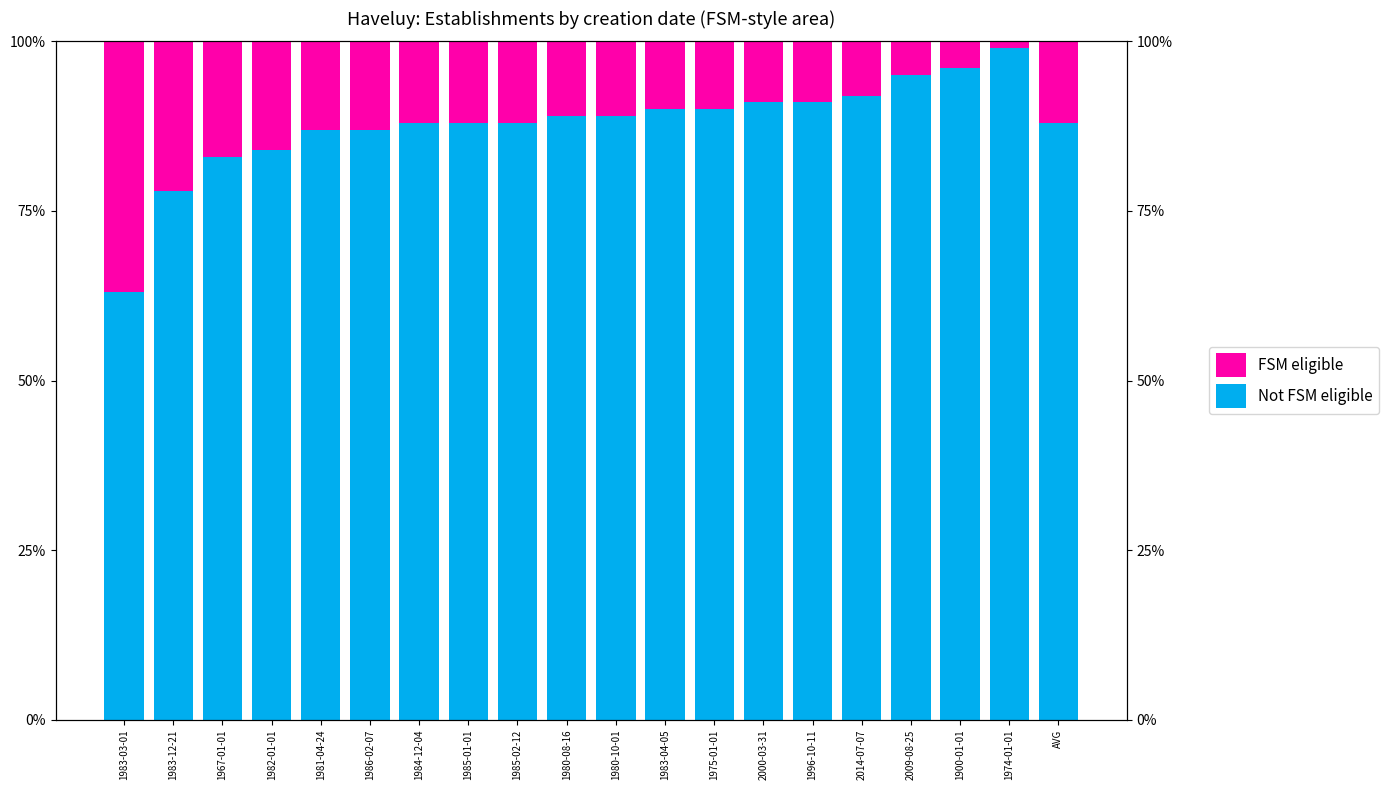

What is the maximum value for Not FSM eligible?

99